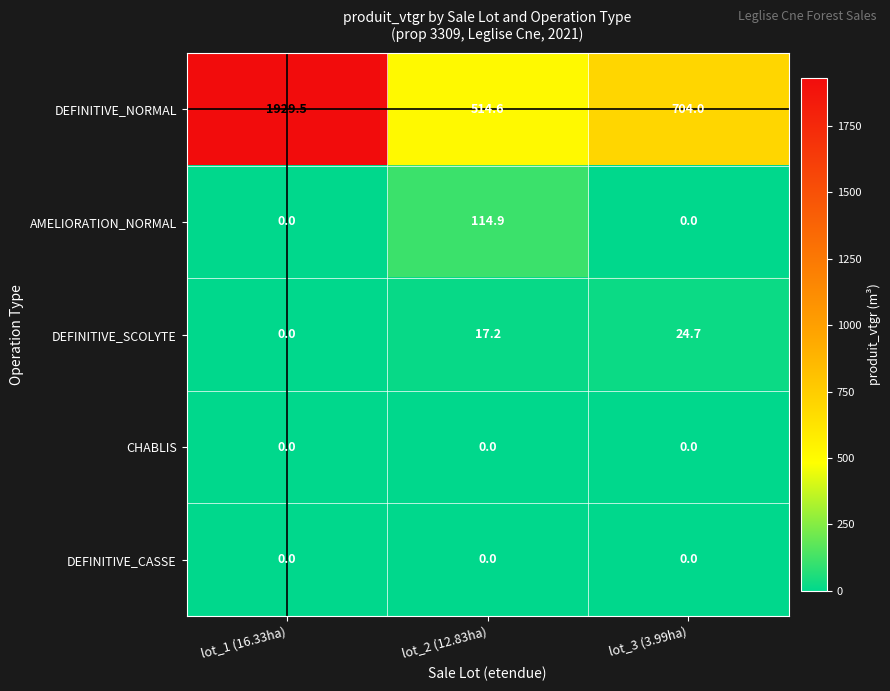

The DEFINITIVE_CASSE series shows 0.0 at lot_3 (3.99ha). True or false?

True